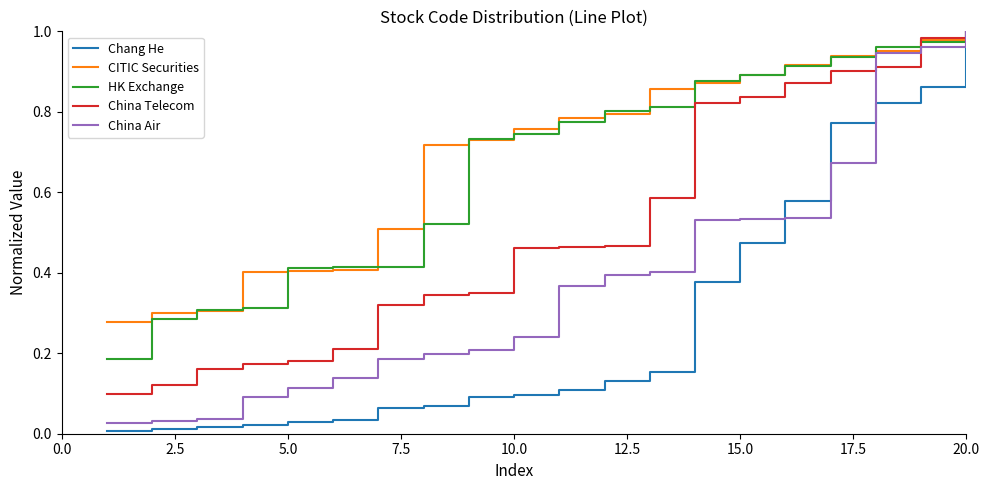

Which series has the largest range (max minus min)?

Chang He